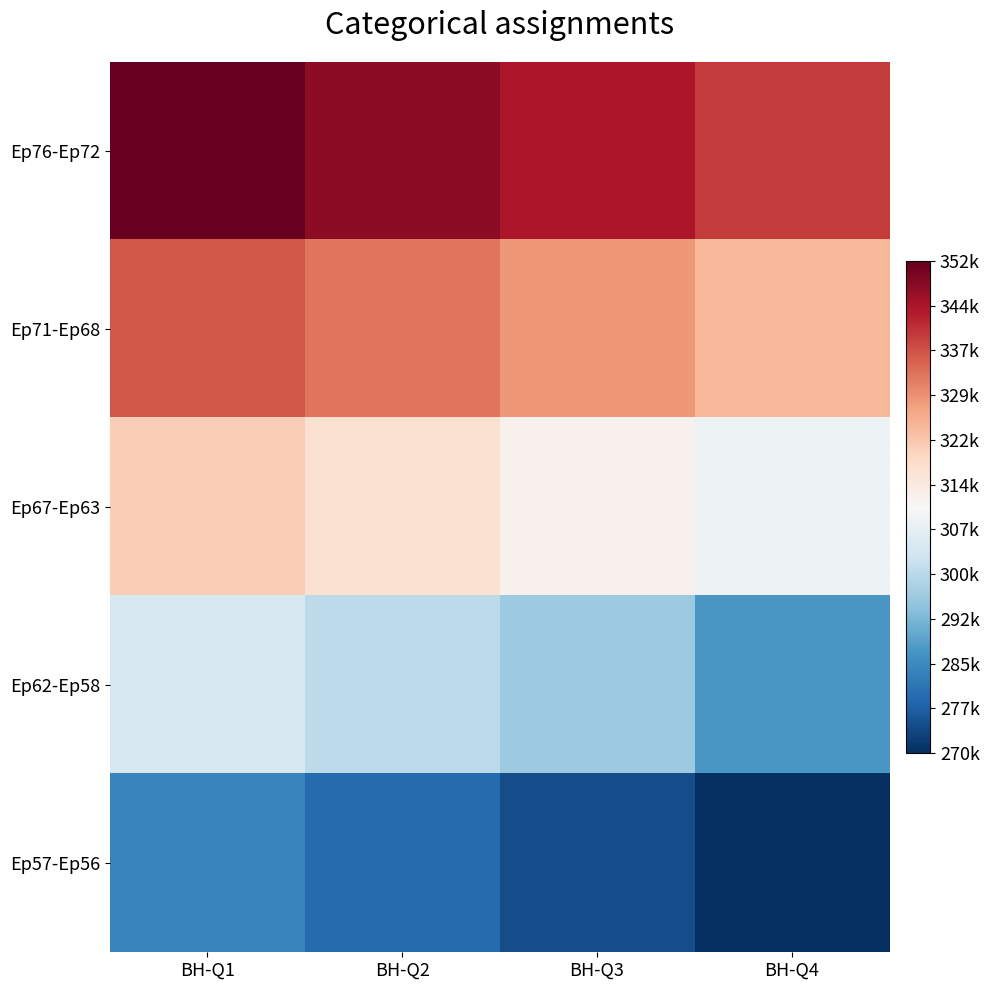

Reading right to left, what are all the values shown in this chart?

Ep76-Ep72: BH-Q4=340147	BH-Q3=344524	BH-Q2=348191	BH-Q1=352445
Ep71-Ep68: BH-Q4=325057	BH-Q3=328968	BH-Q2=333448	BH-Q1=336935
Ep67-Ep63: BH-Q4=309206	BH-Q3=313172	BH-Q2=317410	BH-Q1=321282
Ep62-Ep58: BH-Q4=287424	BH-Q3=296184	BH-Q2=300411	BH-Q1=304672
Ep57-Ep56: BH-Q4=270058	BH-Q3=274863	BH-Q2=279686	BH-Q1=283866